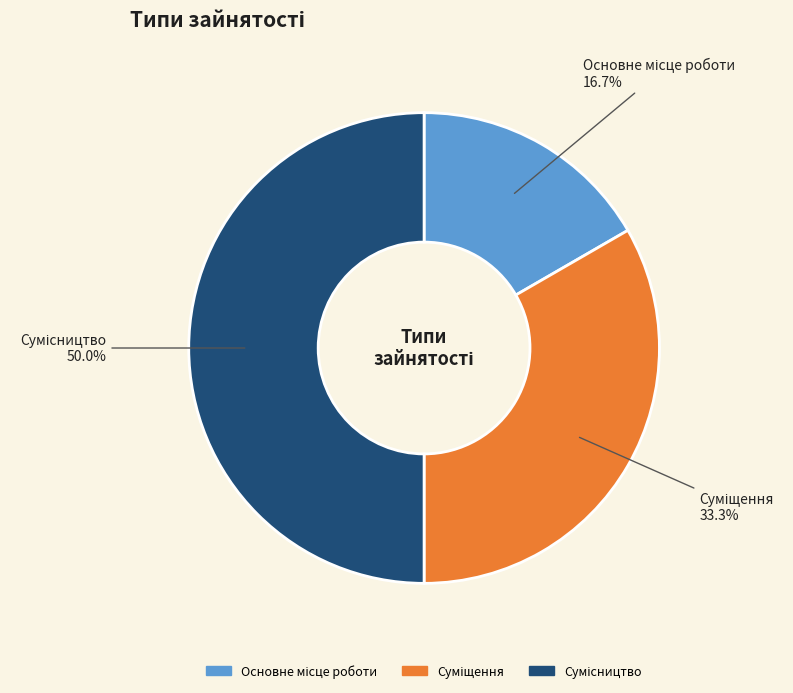

How much of the chart is everything except Сумісництво?

50.0%